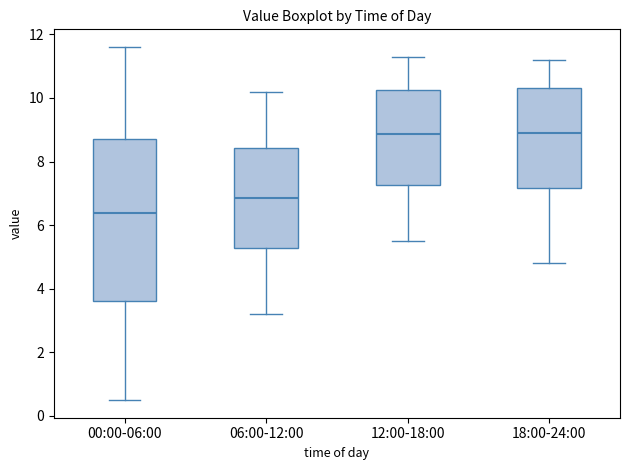

Reading left to right, transcribe this box plot: for each box, give where its median line is, the range the box spans, and where its two whiskers end, as read against the y-axis. The values are not printed on the chart, so give them approximately, as read against the axis.

00:00-06:00: median 6.4, box 3.6 to 8.8, whiskers 0.6 to 11.6
06:00-12:00: median 6.8, box 5.2 to 8.4, whiskers 3.2 to 10.2
12:00-18:00: median 8.8, box 7.2 to 10.2, whiskers 5.6 to 11.4
18:00-24:00: median 9.0, box 7.2 to 10.4, whiskers 4.8 to 11.2